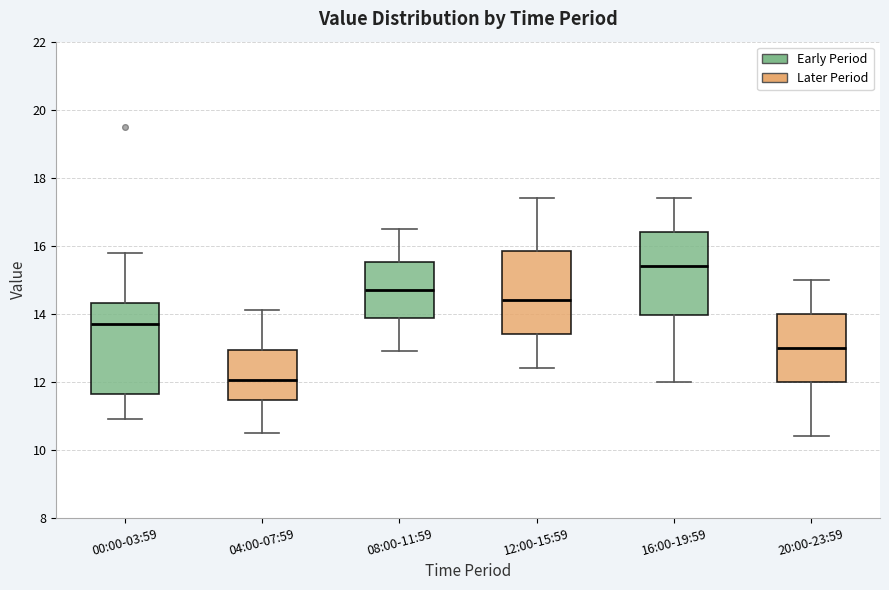

Where is the upper edge of the box for 08:00-11:59 on the y-axis? The values are not printed on the chart, so give them approximately, as read against the axis.

15.6